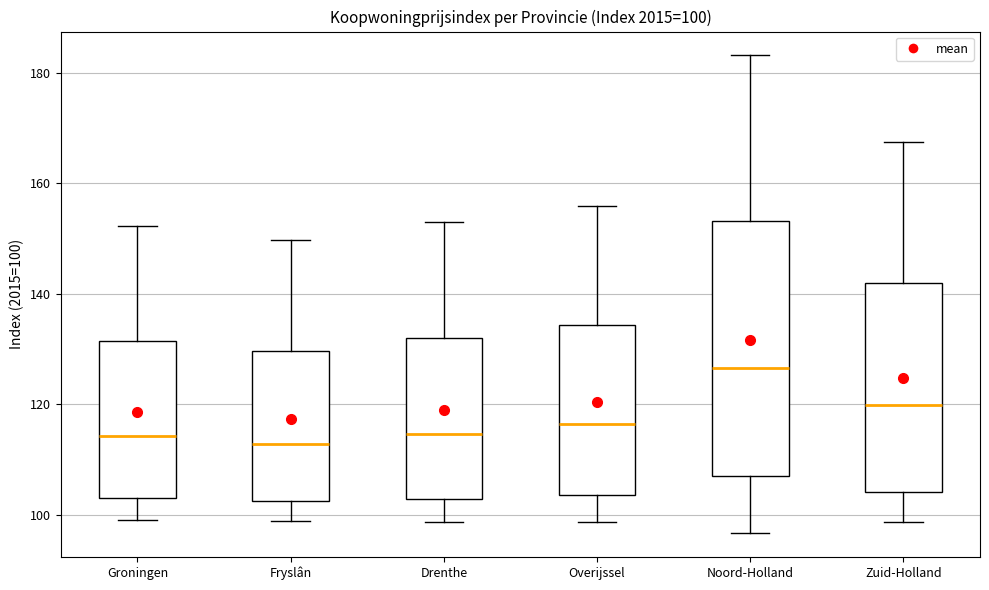

Comparing the boxes themselves (not the whiskers), which one is the tallest?

Noord-Holland